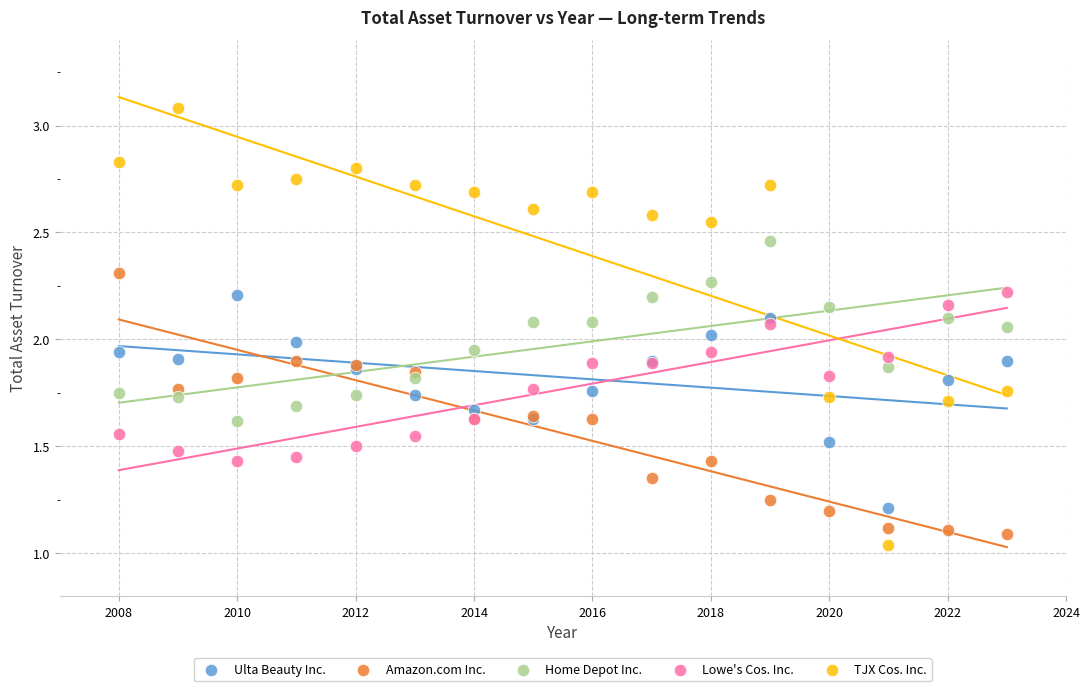

Which series has the widest spread of Y values?

TJX Cos. Inc.